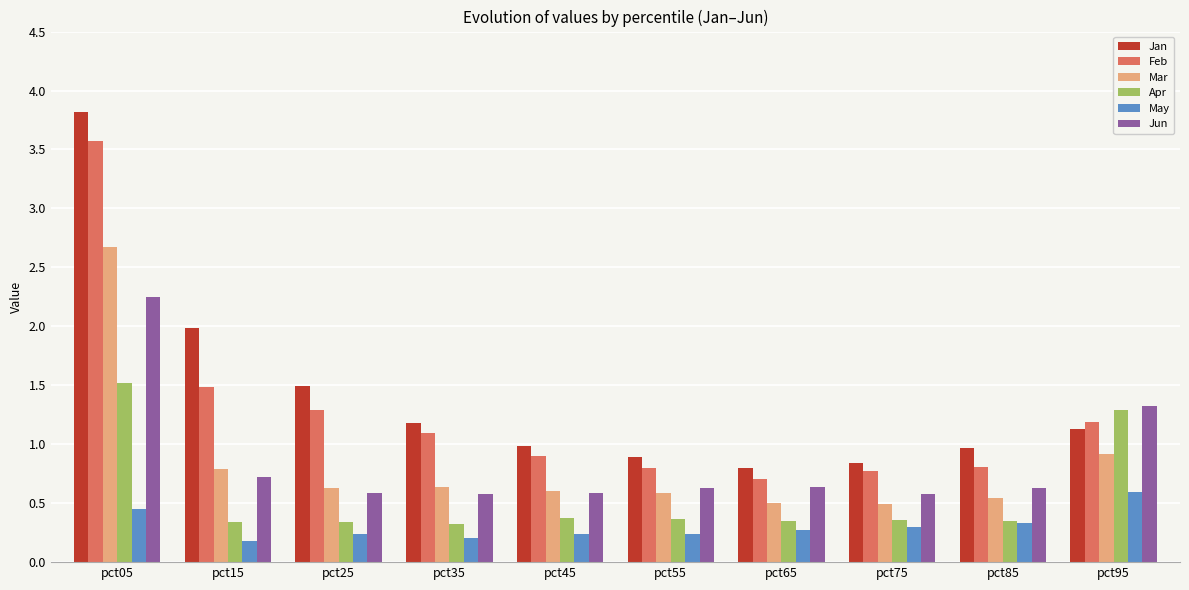

What are all the series names shown in the legend?

Jan, Feb, Mar, Apr, May, Jun